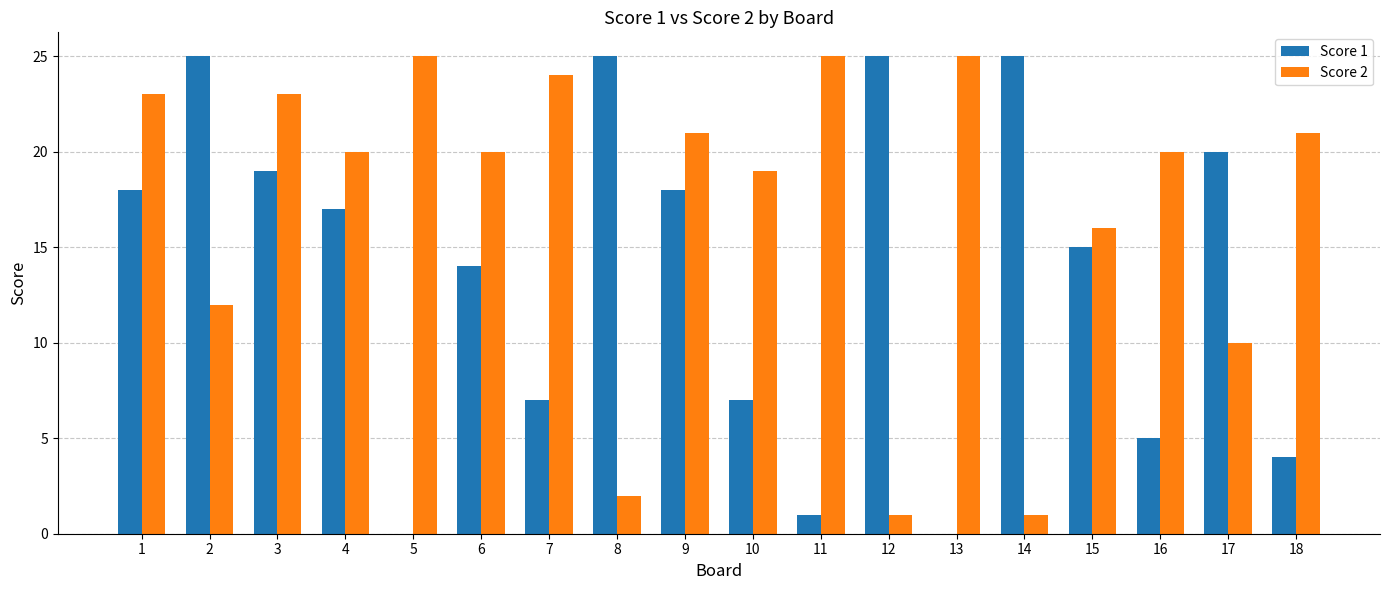

What are all the series names shown in the legend?

Score 1, Score 2